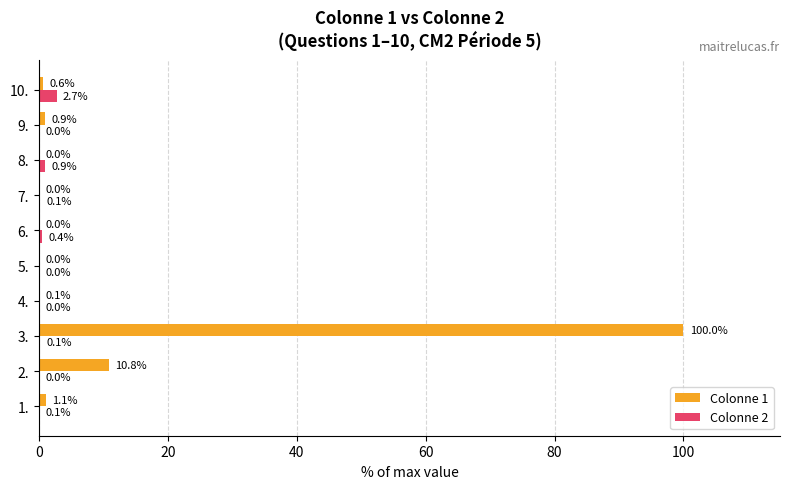

At which label does Colonne 2 reach its peak?

10.